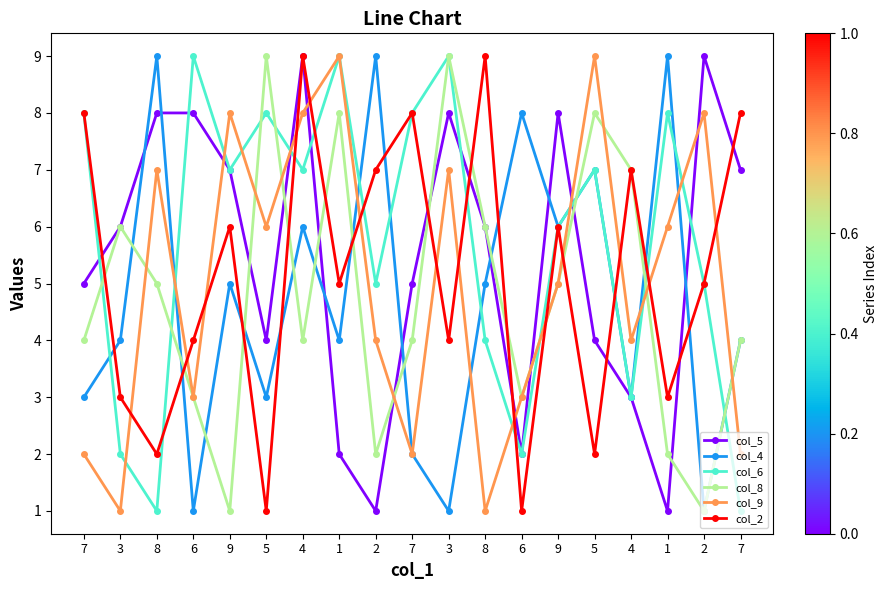

How many lines are shown in the chart?

6